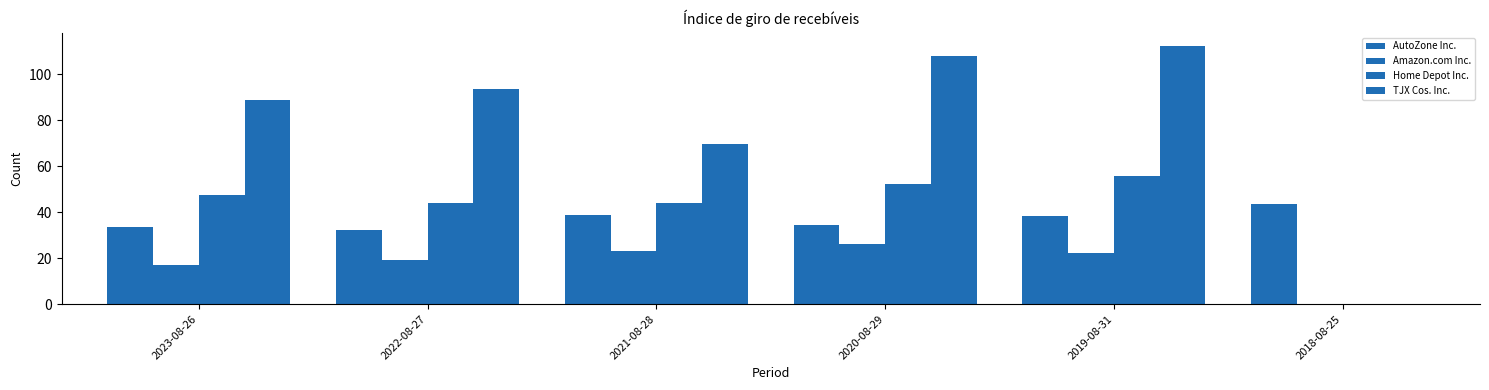

Does the chart contain stacked bars?

No